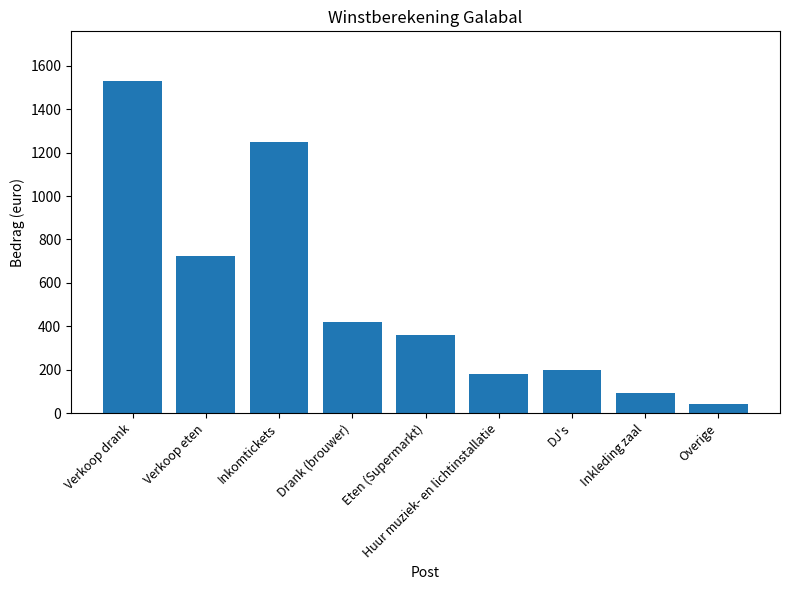

Rank the categories by value from lowest to highest.

Overige, Inkleding zaal, Huur muziek- en lichtinstallatie, DJ's, Eten (Supermarkt), Drank (brouwer), Verkoop eten, Inkomtickets, Verkoop drank